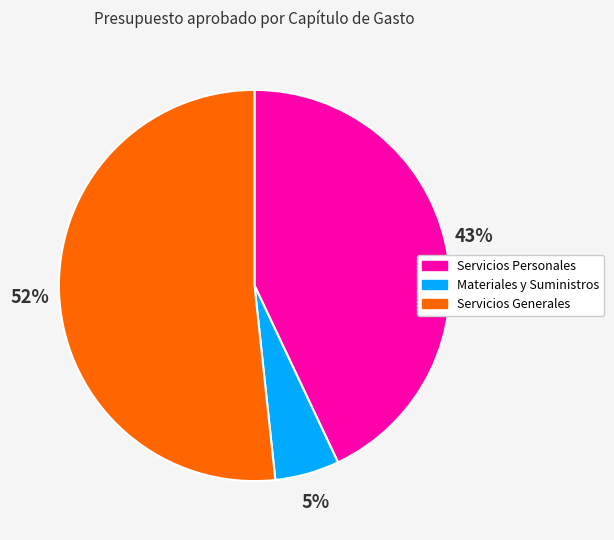

Which category accounts for the majority?

Servicios Generales